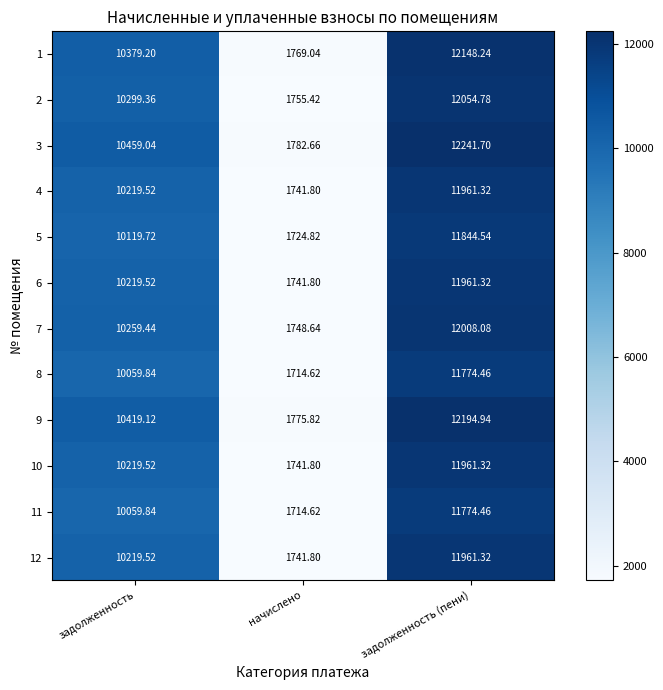

What is the minimum value shown in the chart?

1714.6